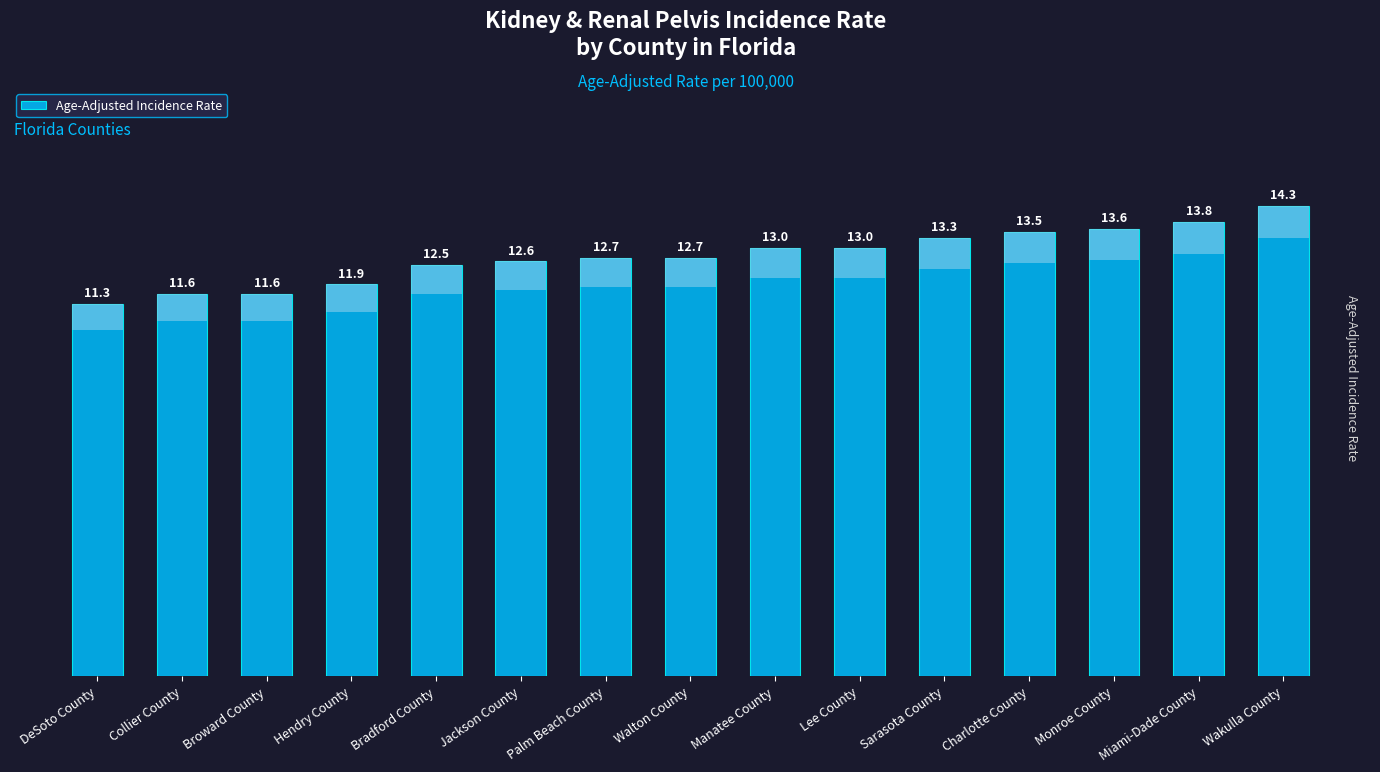

Reading right to left, transcribe all the data shown in this chart.

Wakulla County=14.3	Miami-Dade County=13.8	Monroe County=13.6	Charlotte County=13.5	Sarasota County=13.3	Lee County=13.0	Manatee County=13.0	Walton County=12.7	Palm Beach County=12.7	Jackson County=12.6	Bradford County=12.5	Hendry County=11.9	Broward County=11.6	Collier County=11.6	DeSoto County=11.3